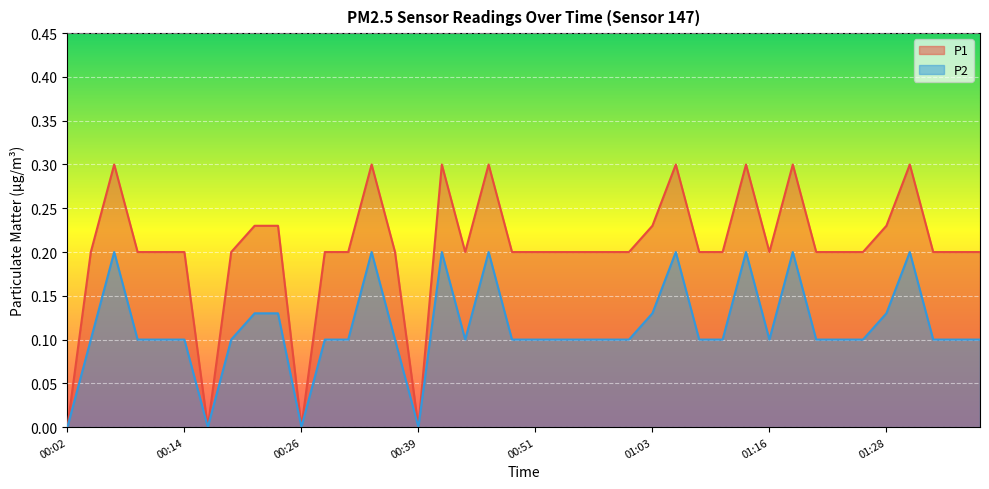

True or false: P2 has a value of 0.2 at 01:35.

False